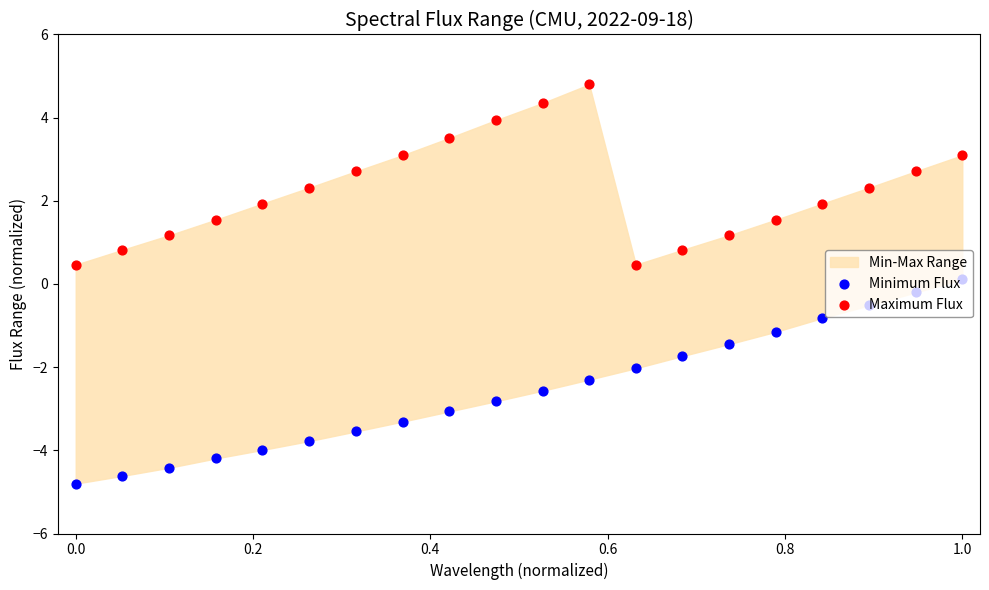

Which series contains the lowest Y value?

Minimum Flux